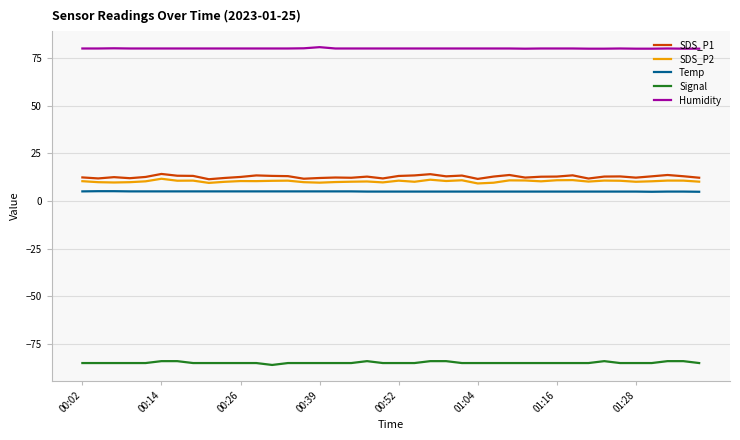

Which series has the largest total across all categories?

Humidity